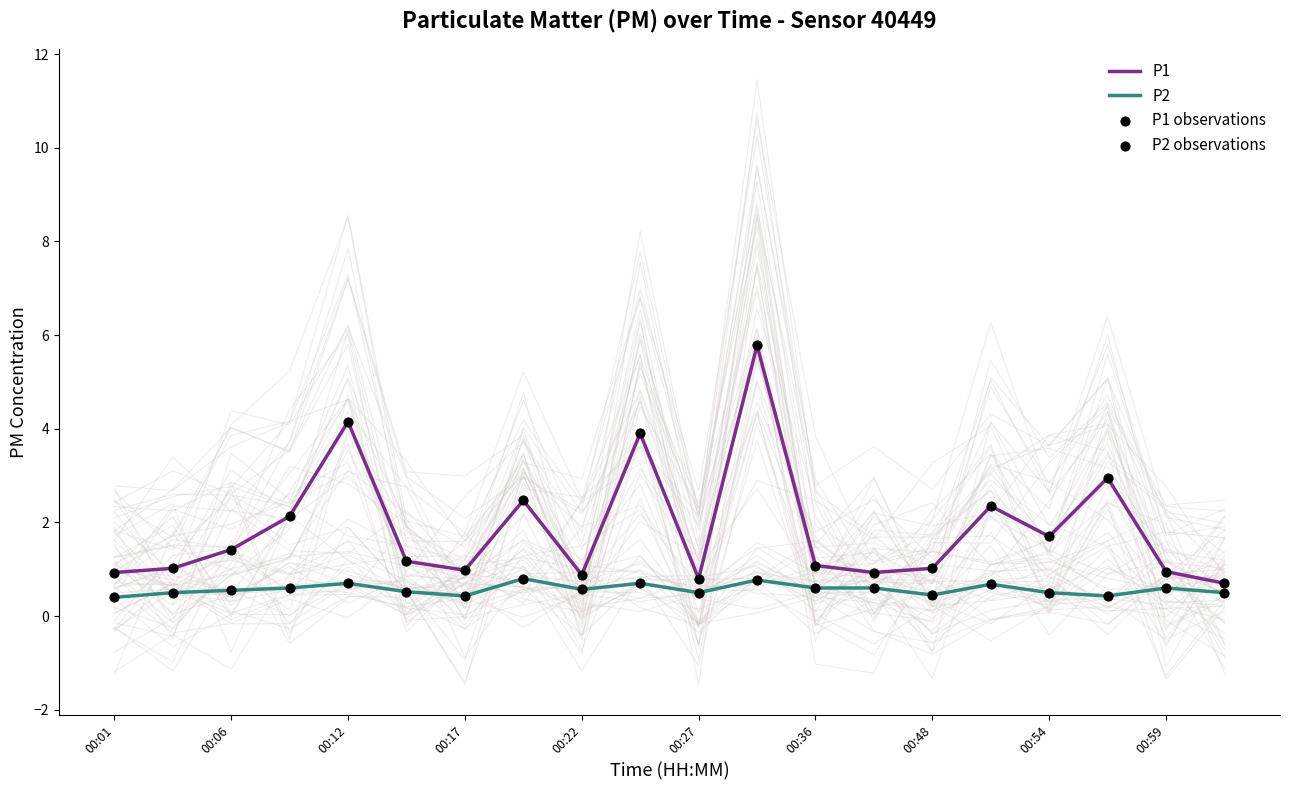

What is the maximum value for P2?

0.8